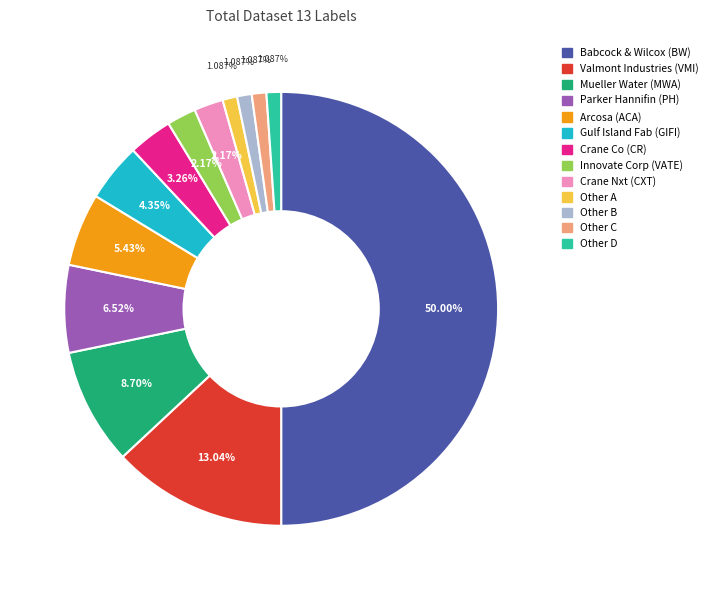

Is the sum of Arcosa (ACA) and Crane Nxt (CXT) greater than half?

No